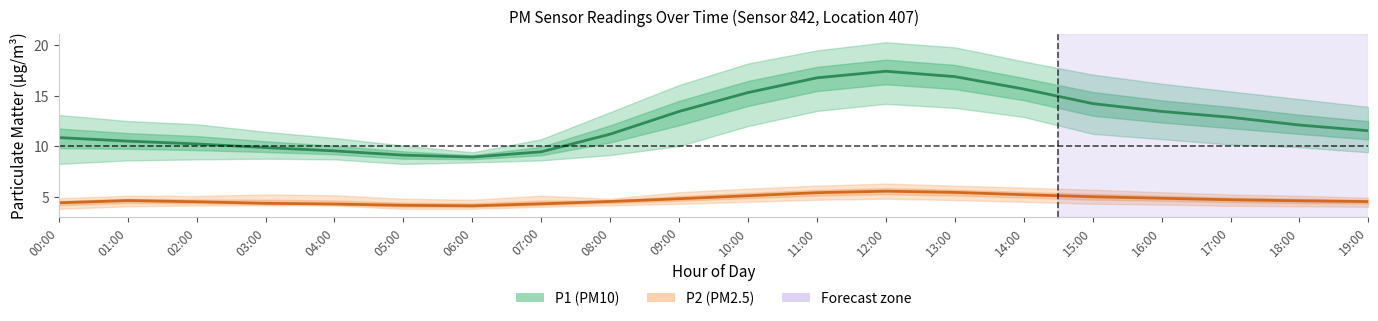

What is the sum of the P1 center values at 17:00 and 05:00?

22.0